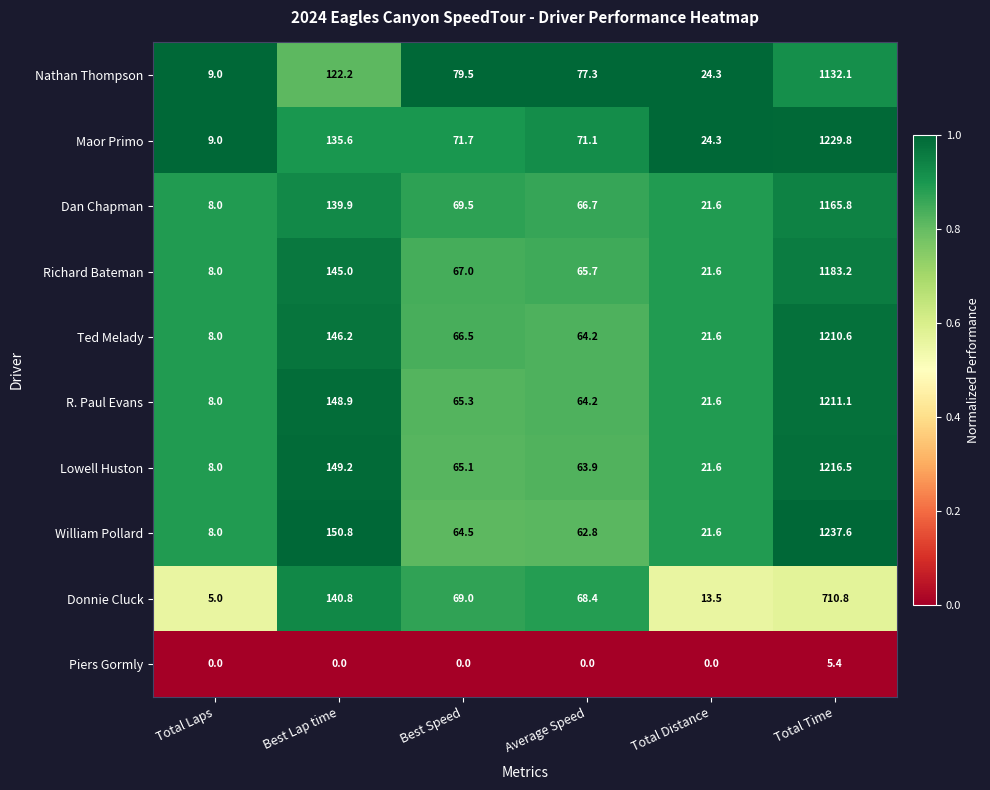

Which category has the highest value in the R. Paul Evans series?

Total Time